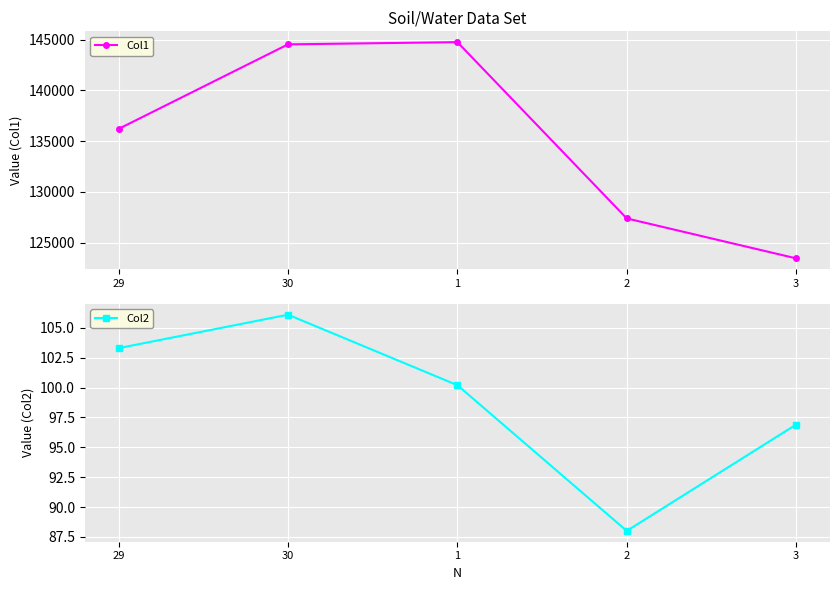

Reading left to right, transcribe all the data shown in this chart.

Col1: 136213.0	144548.0	144767.0	127382.0	123445.0
Col2: 103.3	106.1	100.2	88.0	96.9